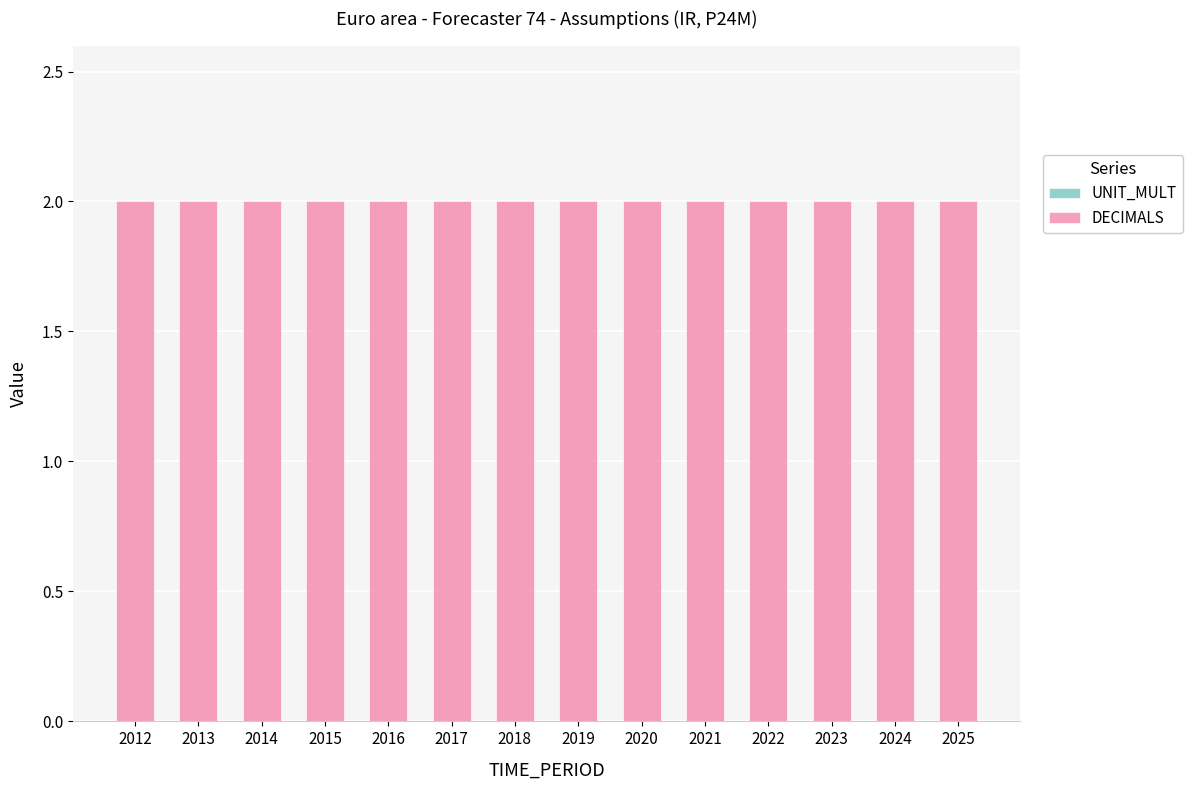

What is the sum of all DECIMALS values?

28